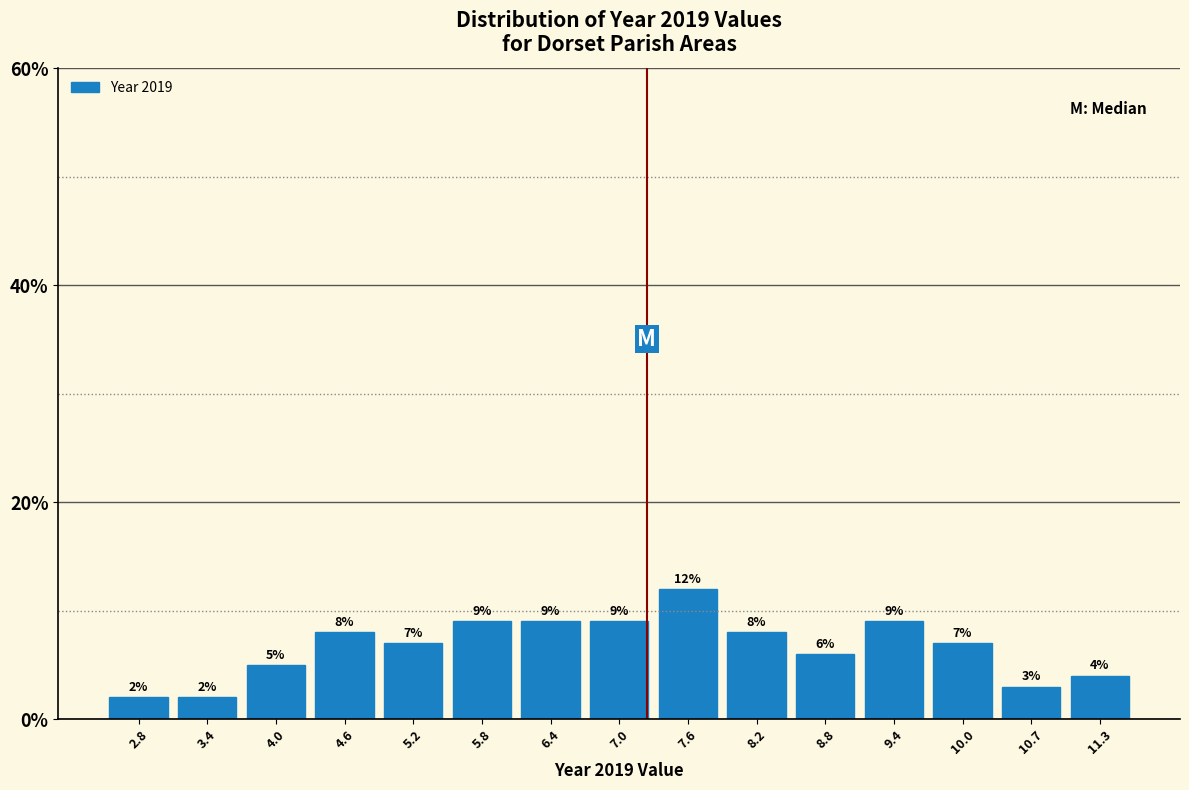

Which range on the x-axis has the tallest bar?

7.3 to 7.9